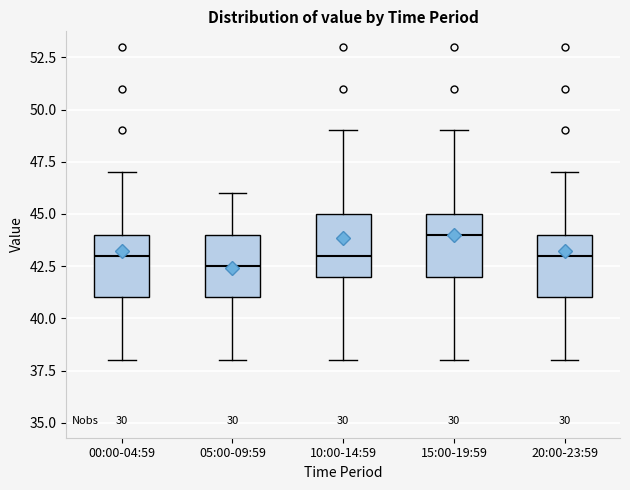

Reading left to right, read every box against the y-axis: the position of its median line, the range the box covers, and the ends of its whiskers. The values are not printed on the chart, so give them approximately, as read against the axis.

00:00-04:59: median 43.0, box 41.0 to 44.0, whiskers 38.0 to 47.0
05:00-09:59: median 42.5, box 41.0 to 44.0, whiskers 38.0 to 46.0
10:00-14:59: median 43.0, box 42.0 to 45.0, whiskers 38.0 to 49.0
15:00-19:59: median 44.0, box 42.0 to 45.0, whiskers 38.0 to 49.0
20:00-23:59: median 43.0, box 41.0 to 44.0, whiskers 38.0 to 47.0